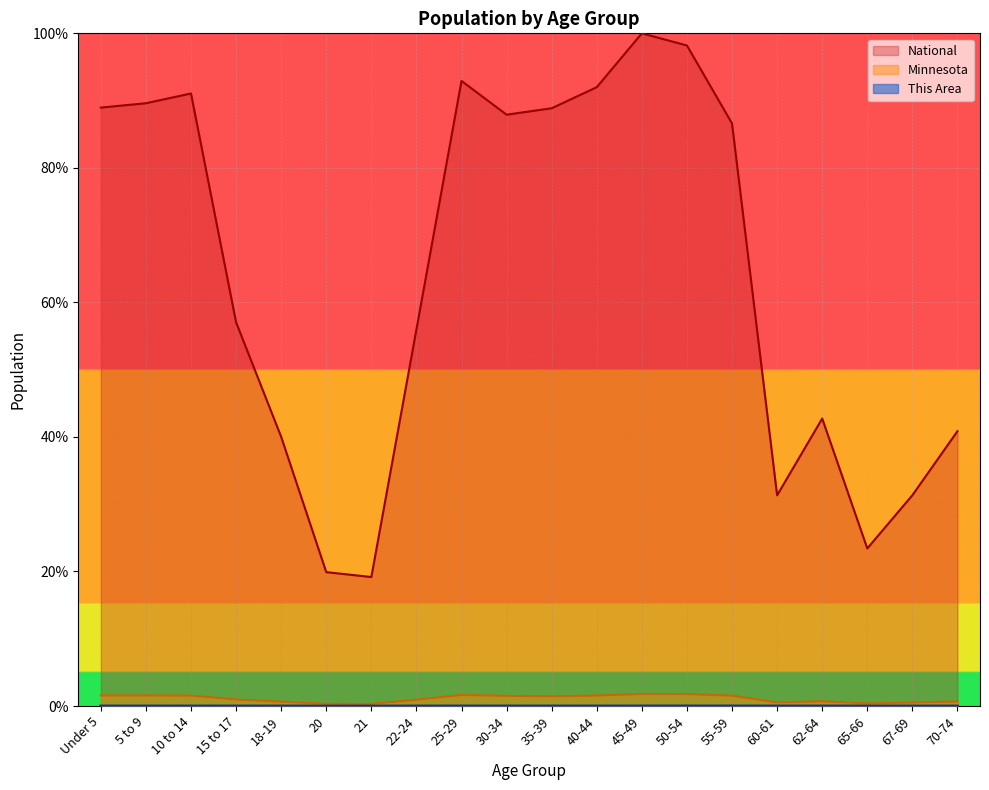

At how many categories does at least one series exceed 68?

10